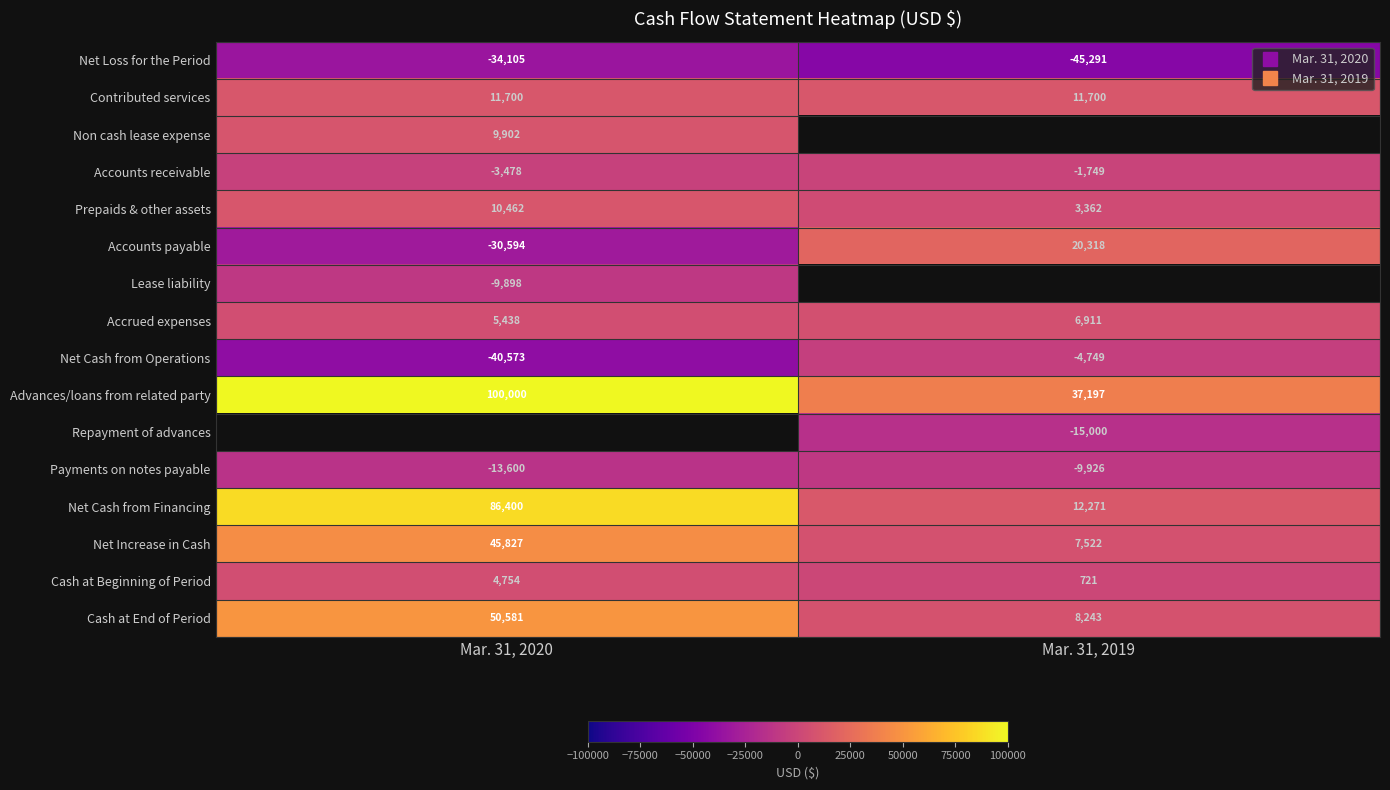

Which category has the lowest value in the Cash at End of Period series?

Mar. 31, 2019